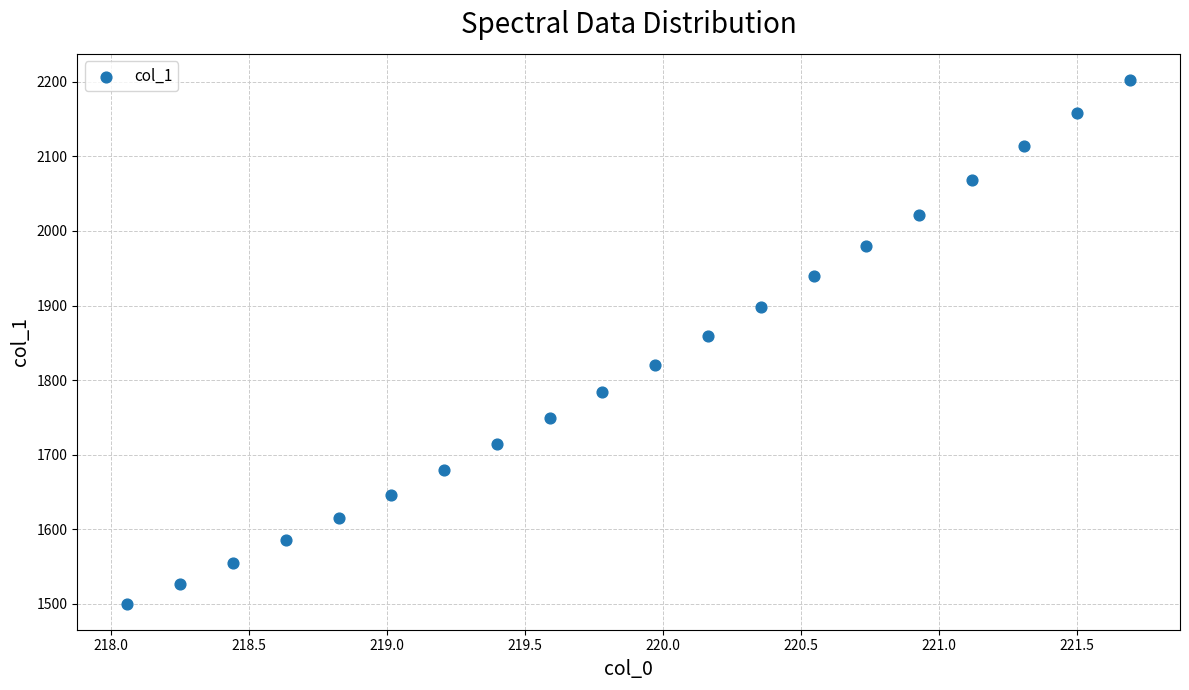

What Y value in the scatter plot is closest to 1851?

1859.6